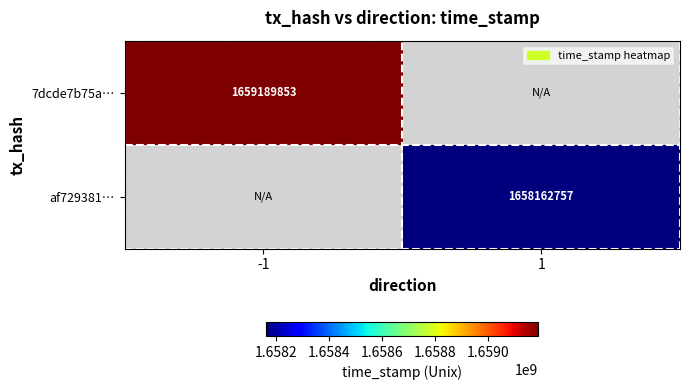

Is the value of 7dcde7b75a… at -1 greater than the value of af729381… at 1?

Yes